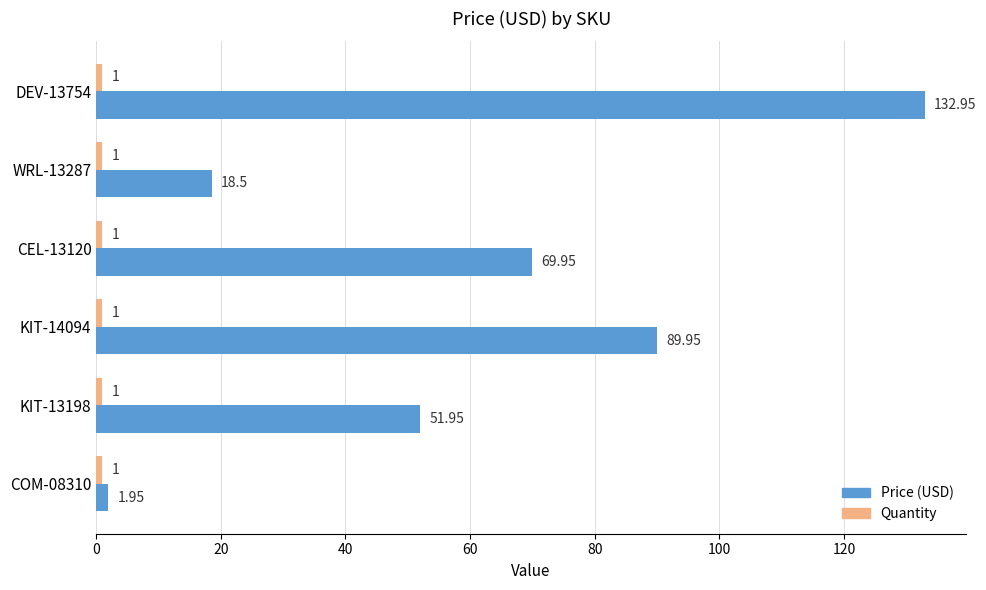

Between DEV-13754 and WRL-13287, which series saw the biggest shift?

Price (USD)